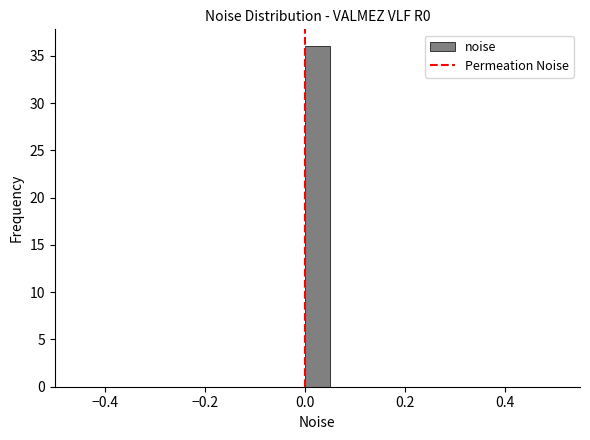

Around what value on the x-axis is the tallest bar? Give the approximate position of its centre, as read against the axis.

0.02